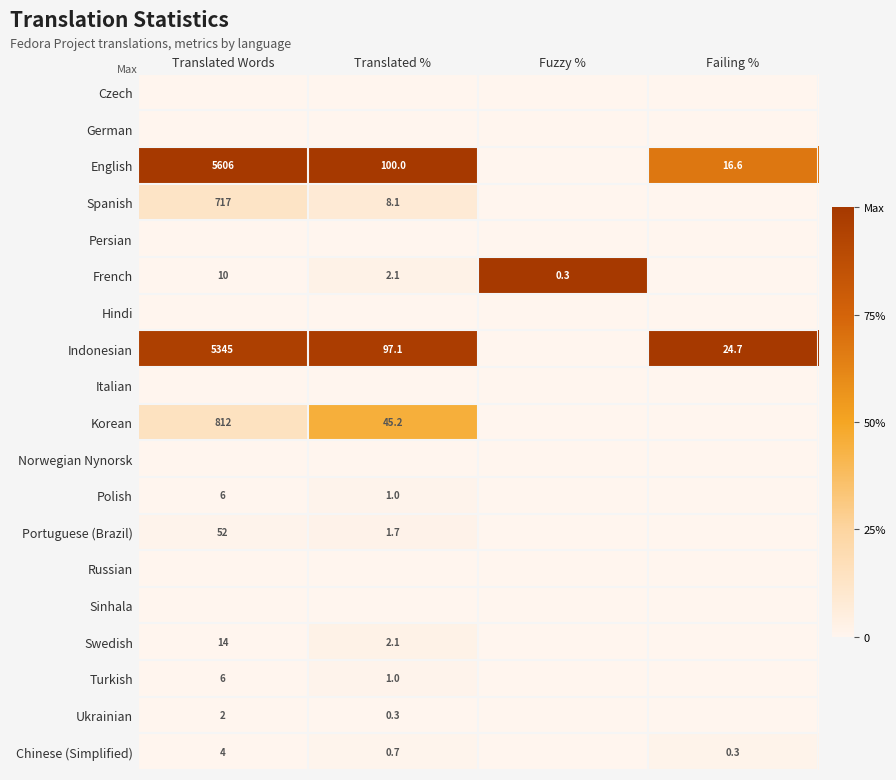

The Indonesian series shows 5345.0 at Translated Words. True or false?

True